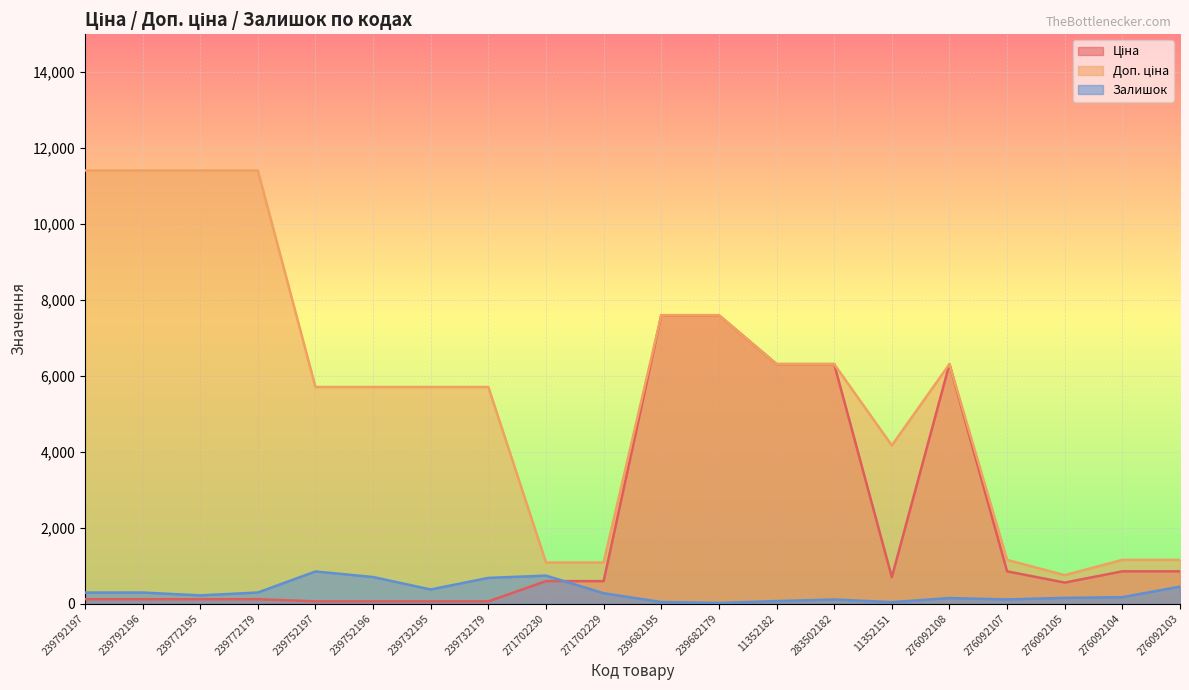

At which label does Залишок reach its minimum?

239682179